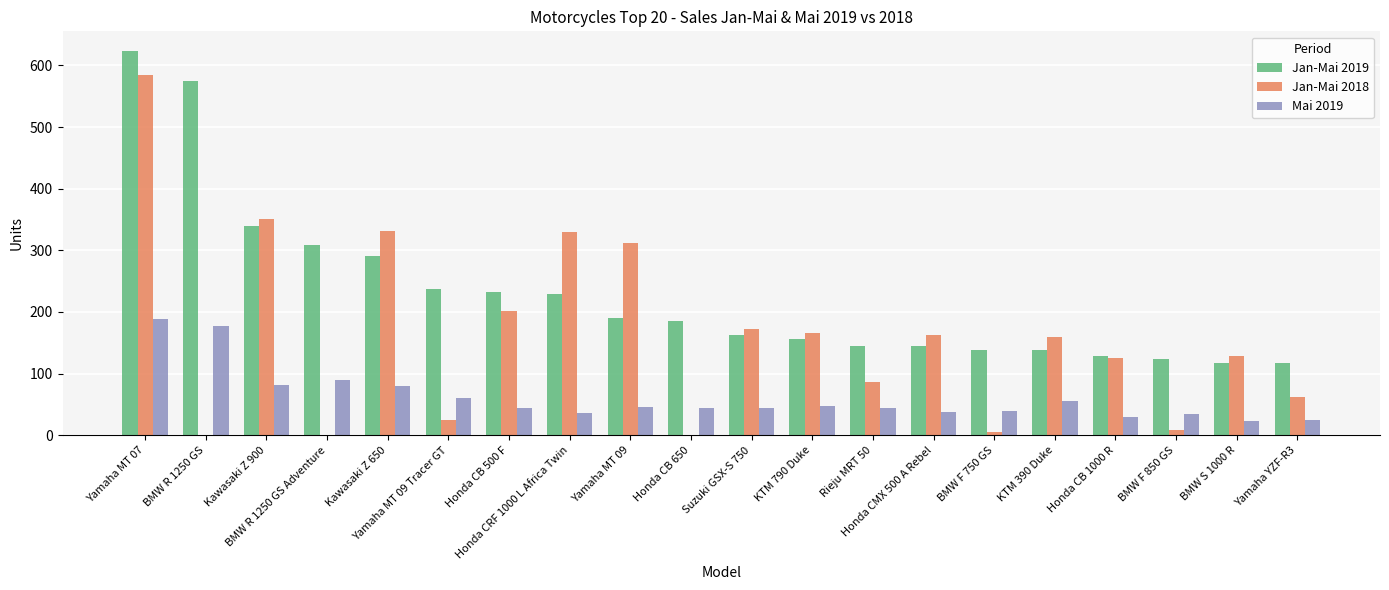

What are all the series names shown in the legend?

Jan-Mai 2019, Jan-Mai 2018, Mai 2019